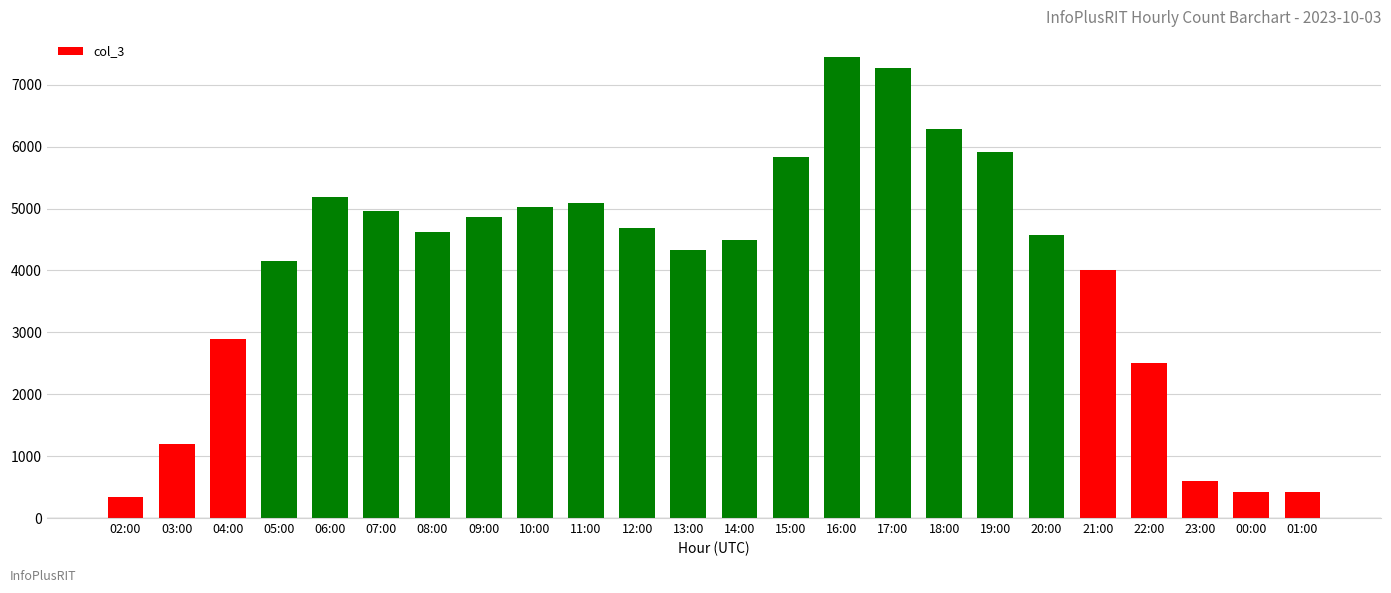

What is the value of the 18th bar from the left?

5907